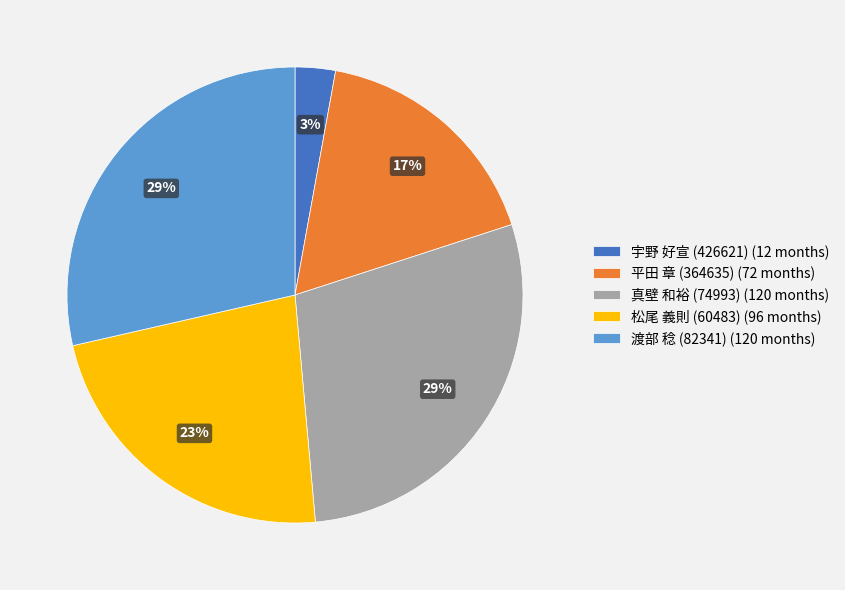

How many slices are in this pie chart?

5